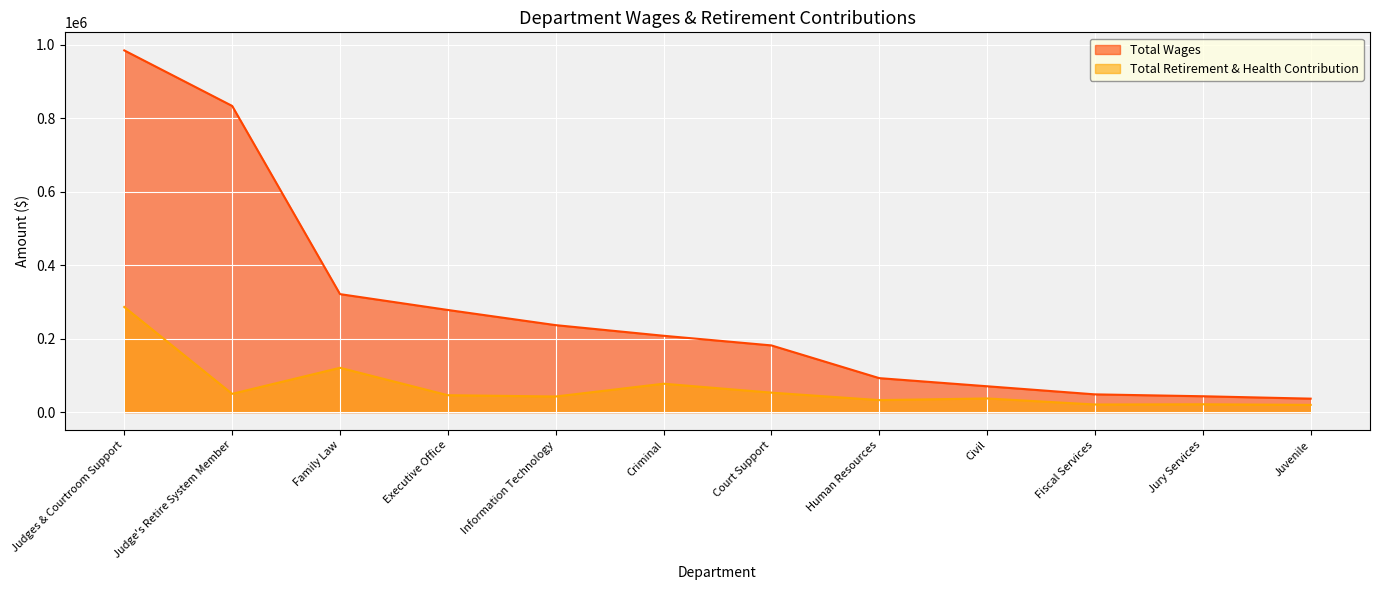

At which category does Total Retirement & Health Contribution reach its first local peak?

Family Law